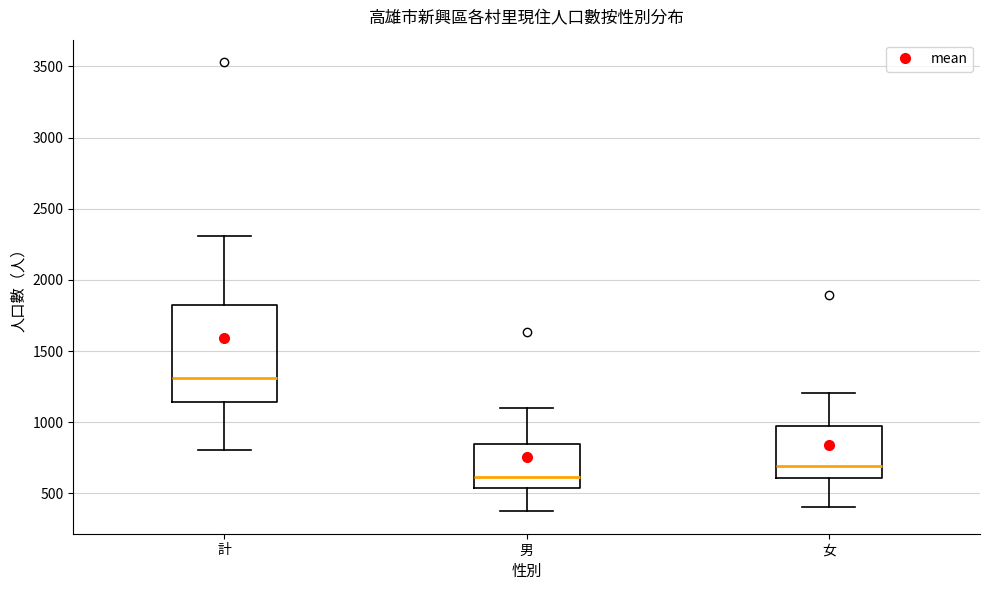

Where is the lower edge of the box for 女 on the y-axis? The values are not printed on the chart, so give them approximately, as read against the axis.

600